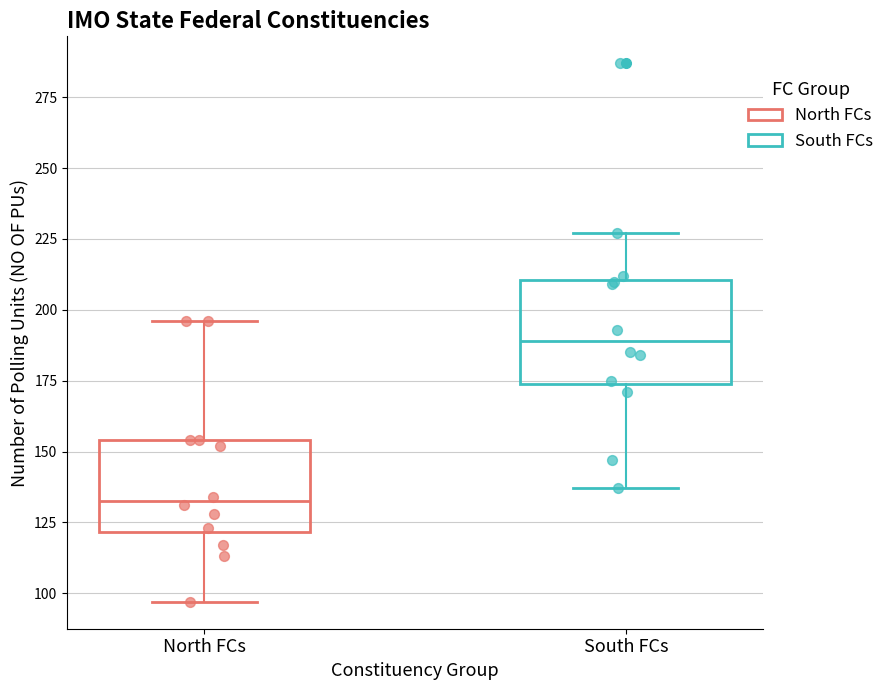

Which box's median line is the lowest?

North FCs